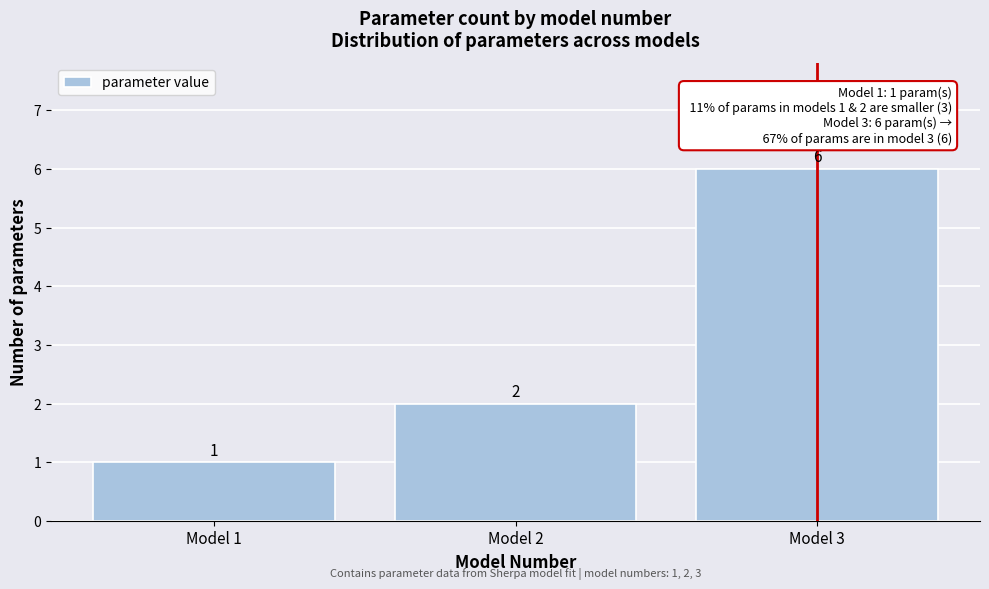

Reading left to right, list every bar in this chart as the range it spans on the x-axis followed by its height.

0.5 to 1.5: 1
1.5 to 2.5: 2
2.5 to 3.5: 6